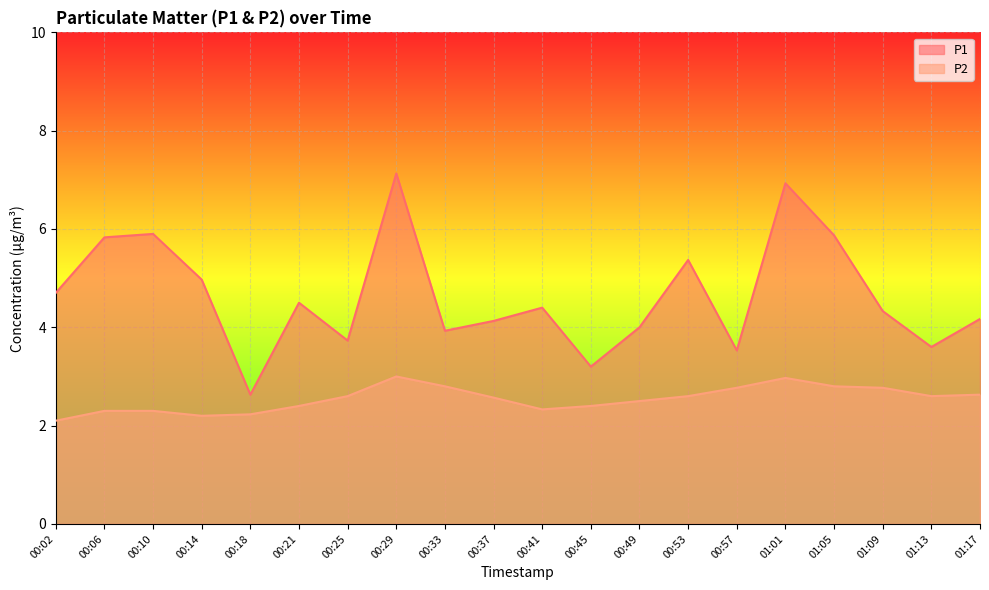

True or false: P1 and P2 cross at least once.

False